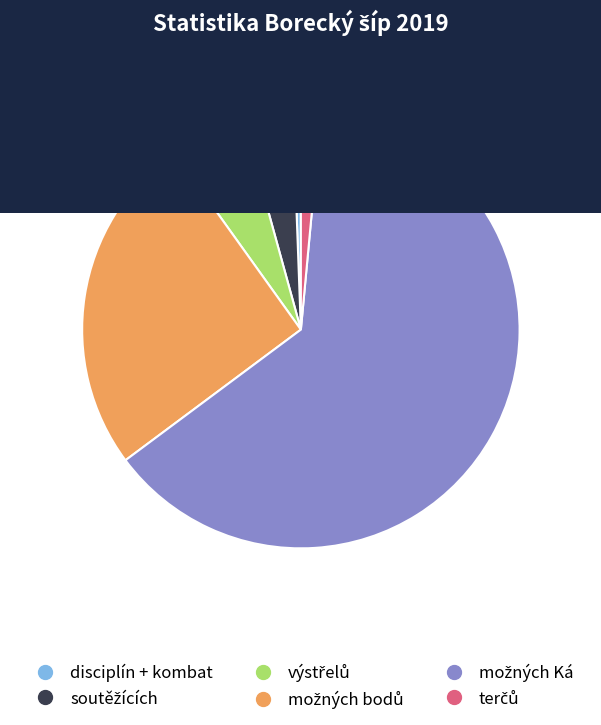

Is there a majority slice in this chart?

Yes